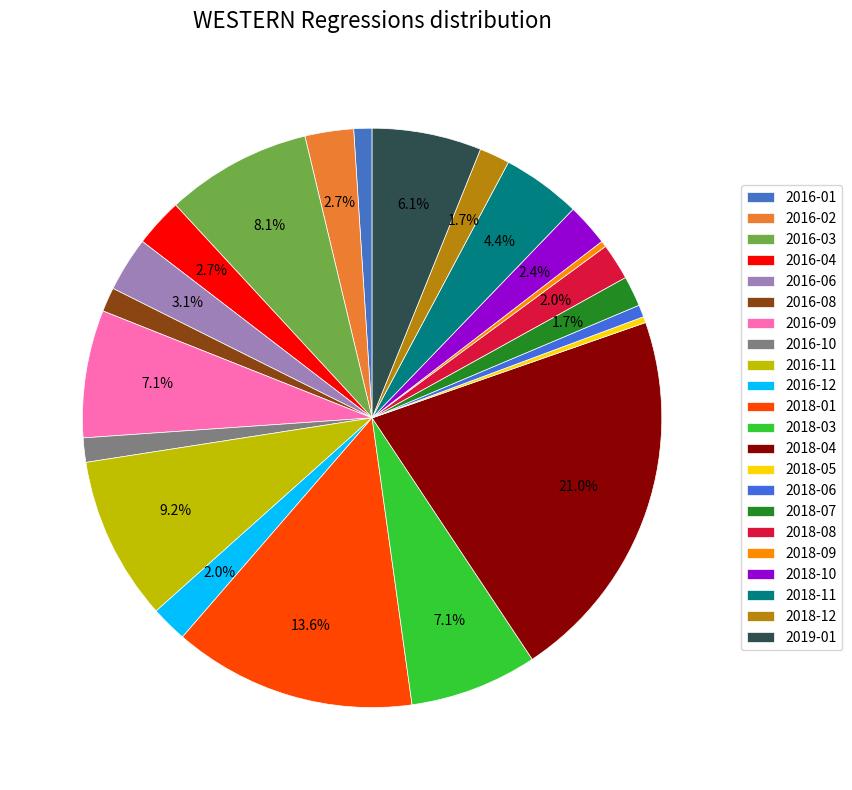

The 2019-01 slice represents 6% of the pie. True or false?

True